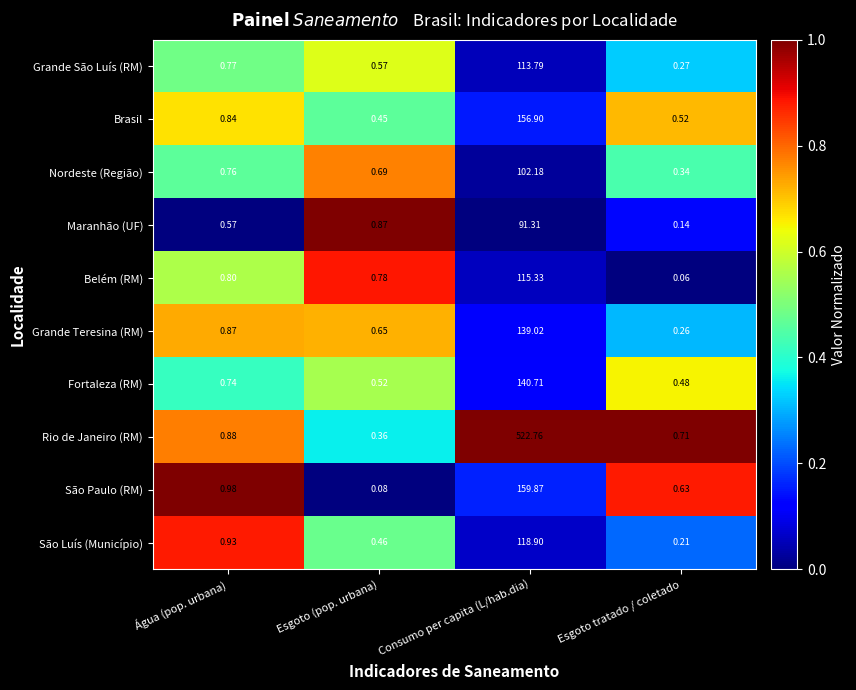

Which category has the highest value across all series?

Consumo per capita (L/hab.dia)